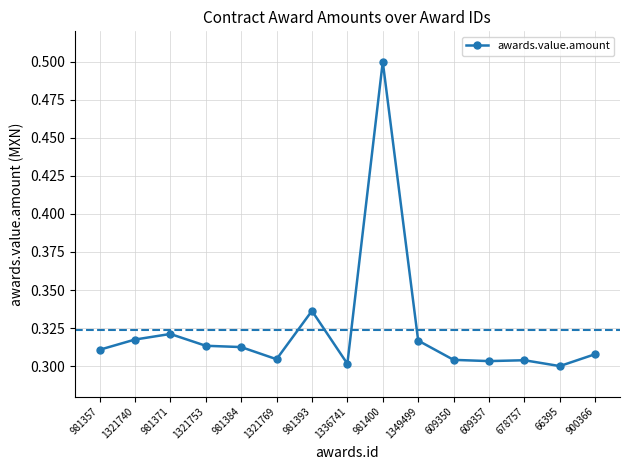

The value at 609357 is 0.4. True or false?

False